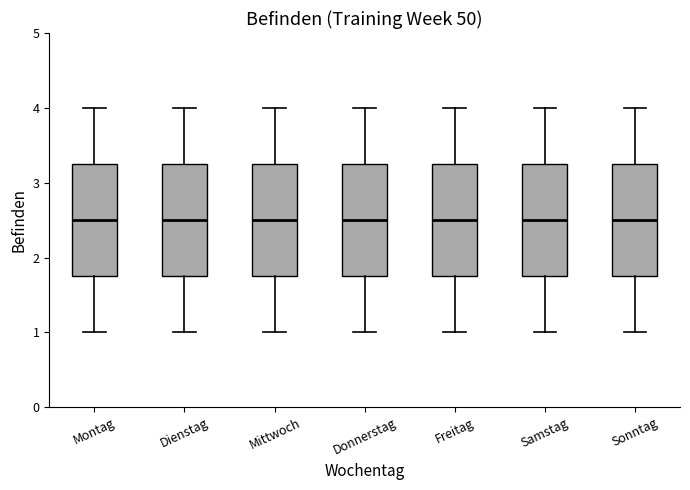

Reading left to right, read every box against the y-axis: the position of its median line, the range the box covers, and the ends of its whiskers. The values are not printed on the chart, so give them approximately, as read against the axis.

Montag: median 2.5, box 1.8 to 3.3, whiskers 1.0 to 4.0
Dienstag: median 2.5, box 1.8 to 3.3, whiskers 1.0 to 4.0
Mittwoch: median 2.5, box 1.8 to 3.3, whiskers 1.0 to 4.0
Donnerstag: median 2.5, box 1.8 to 3.3, whiskers 1.0 to 4.0
Freitag: median 2.5, box 1.8 to 3.3, whiskers 1.0 to 4.0
Samstag: median 2.5, box 1.8 to 3.3, whiskers 1.0 to 4.0
Sonntag: median 2.5, box 1.8 to 3.3, whiskers 1.0 to 4.0